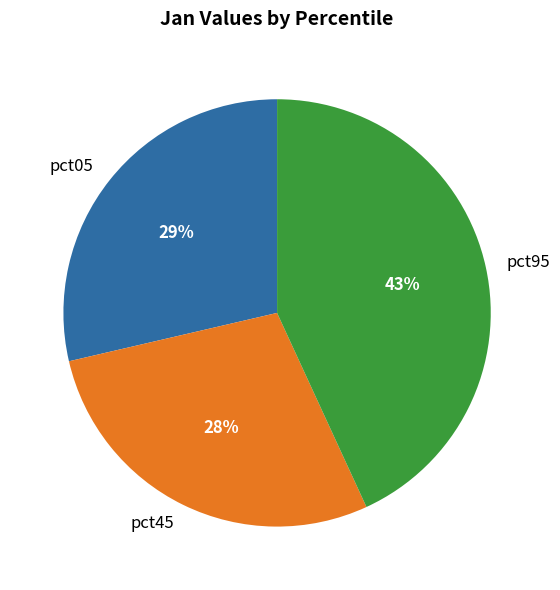

Is the sum of pct95 and pct05 greater than half?

Yes